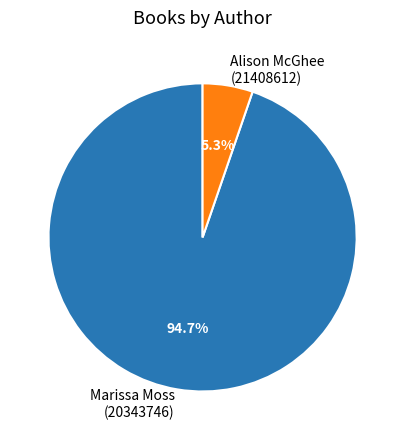

Which category has the biggest portion of the pie?

Marissa Moss